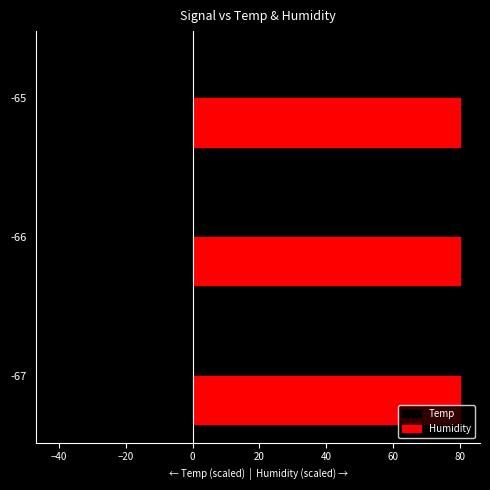

The Temp series shows -40.7 at -66. True or false?

True